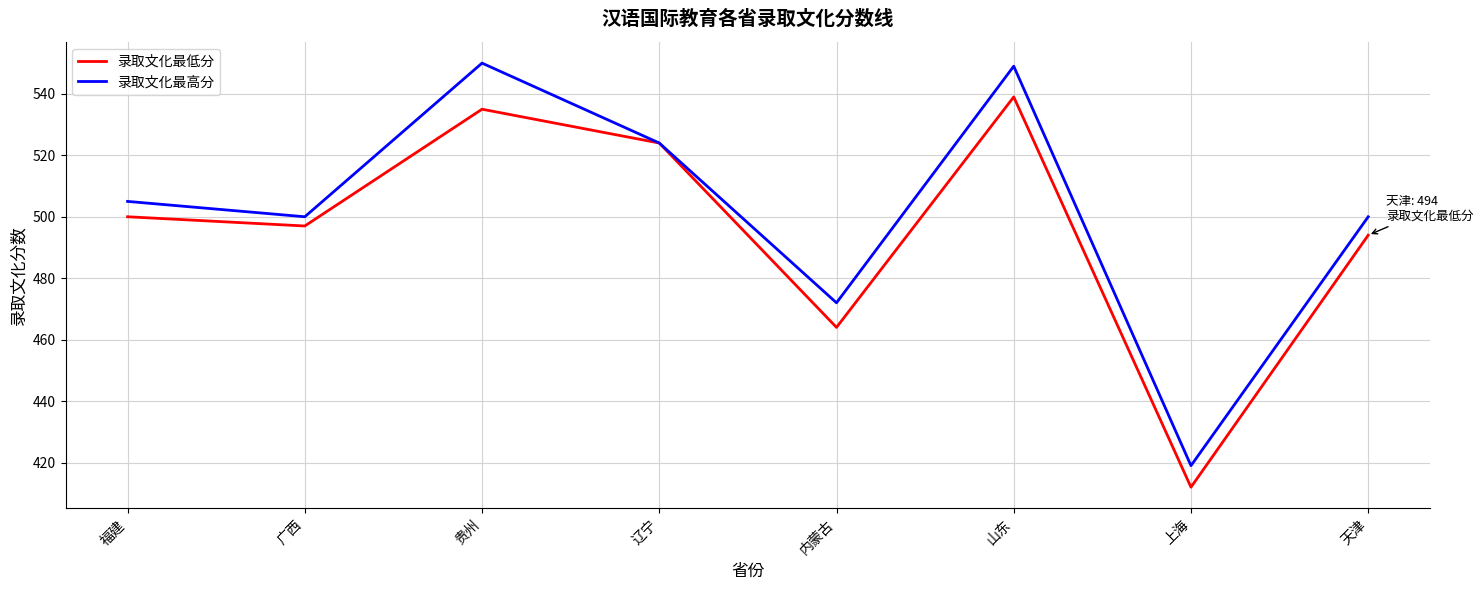

Rank the series by their average value, from highest to lowest.

录取文化最高分, 录取文化最低分